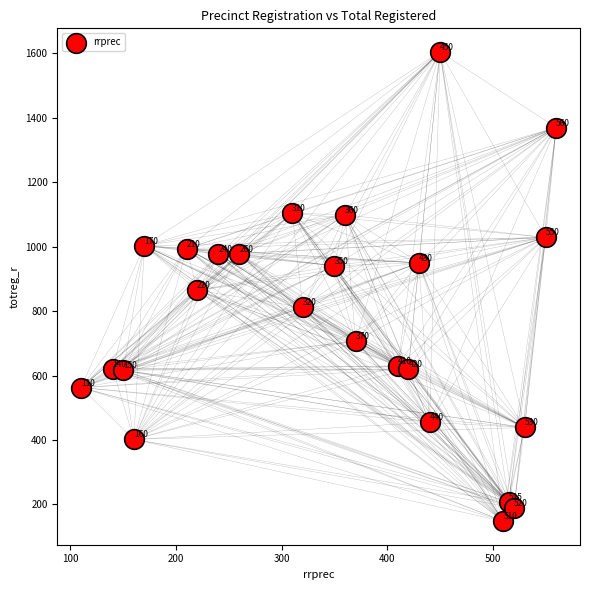

What is the range of Y values (max minus min)?

1457